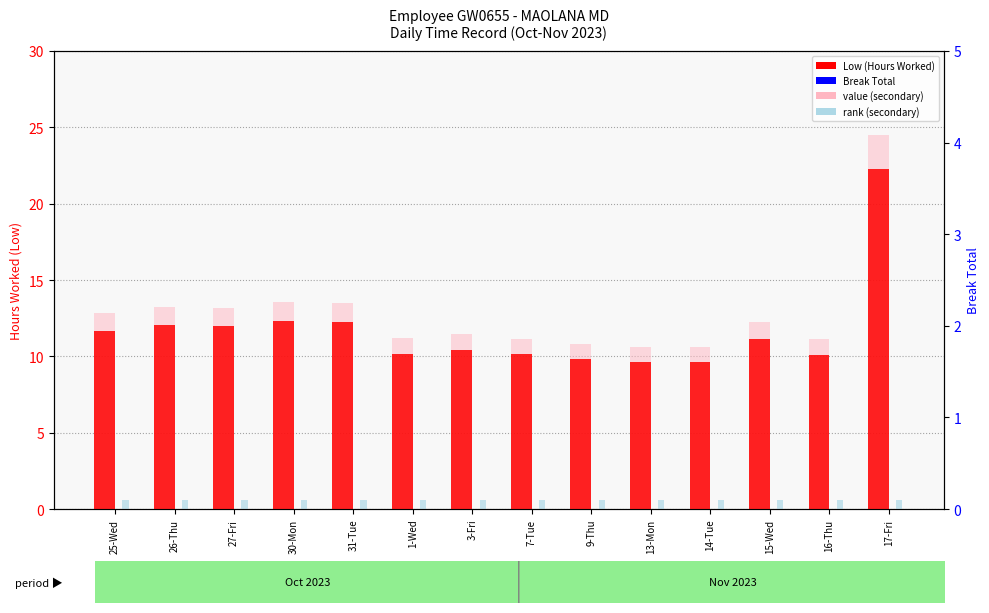

True or false: Break Total has a value of 0.0 at 27-Fri.

True